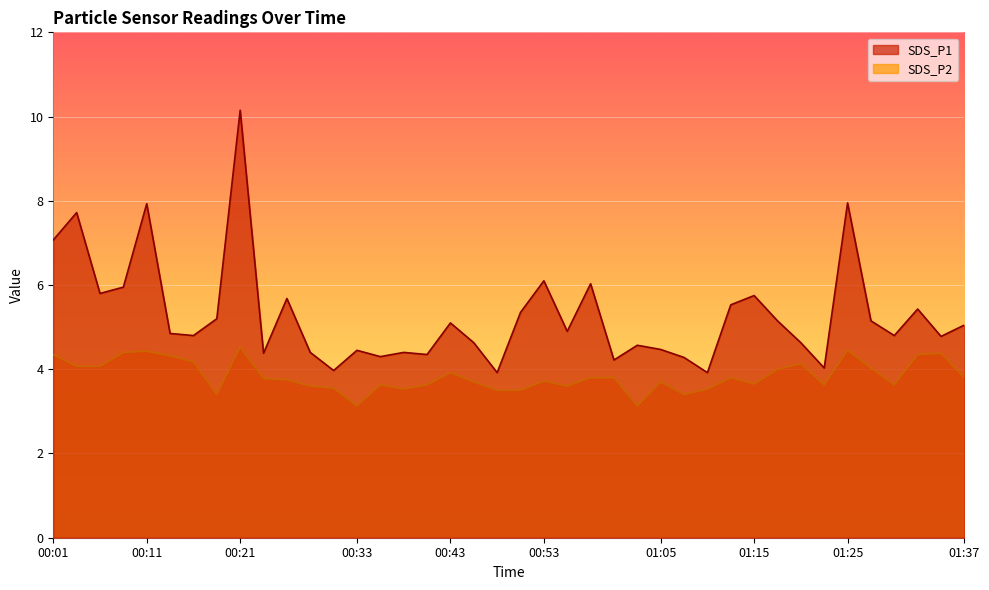

Which label corresponds to the largest value in the chart?

00:21